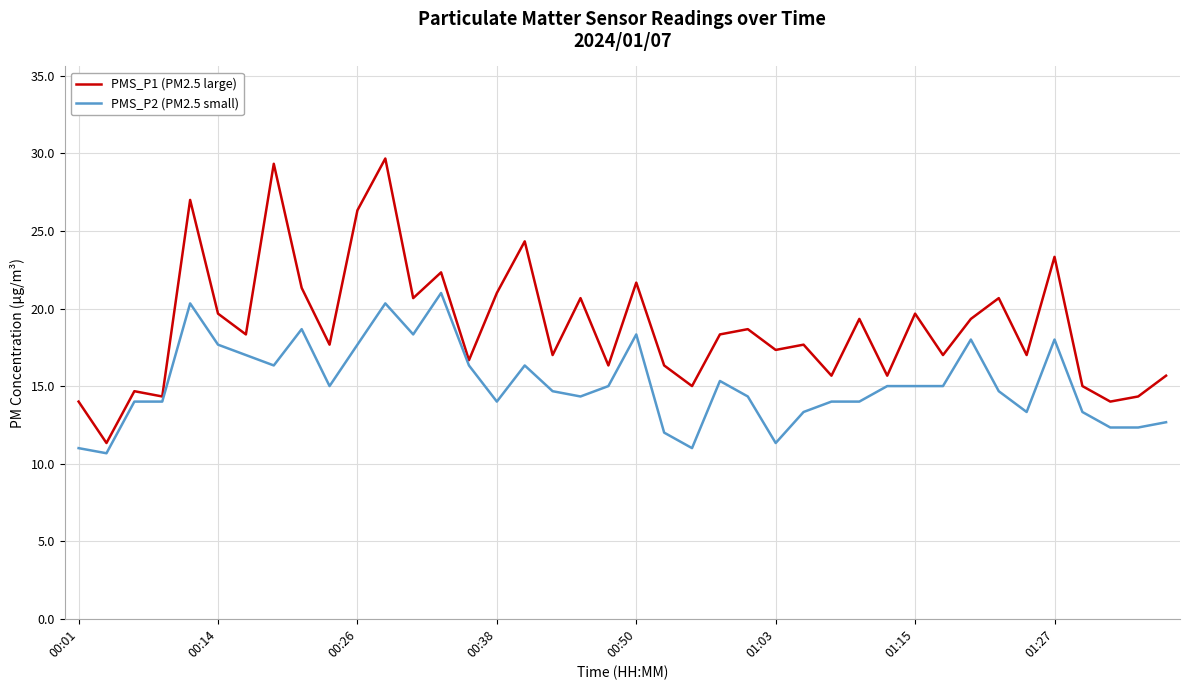

What is the highest value of the PMS_P2 (PM2.5 small) series?

21.0